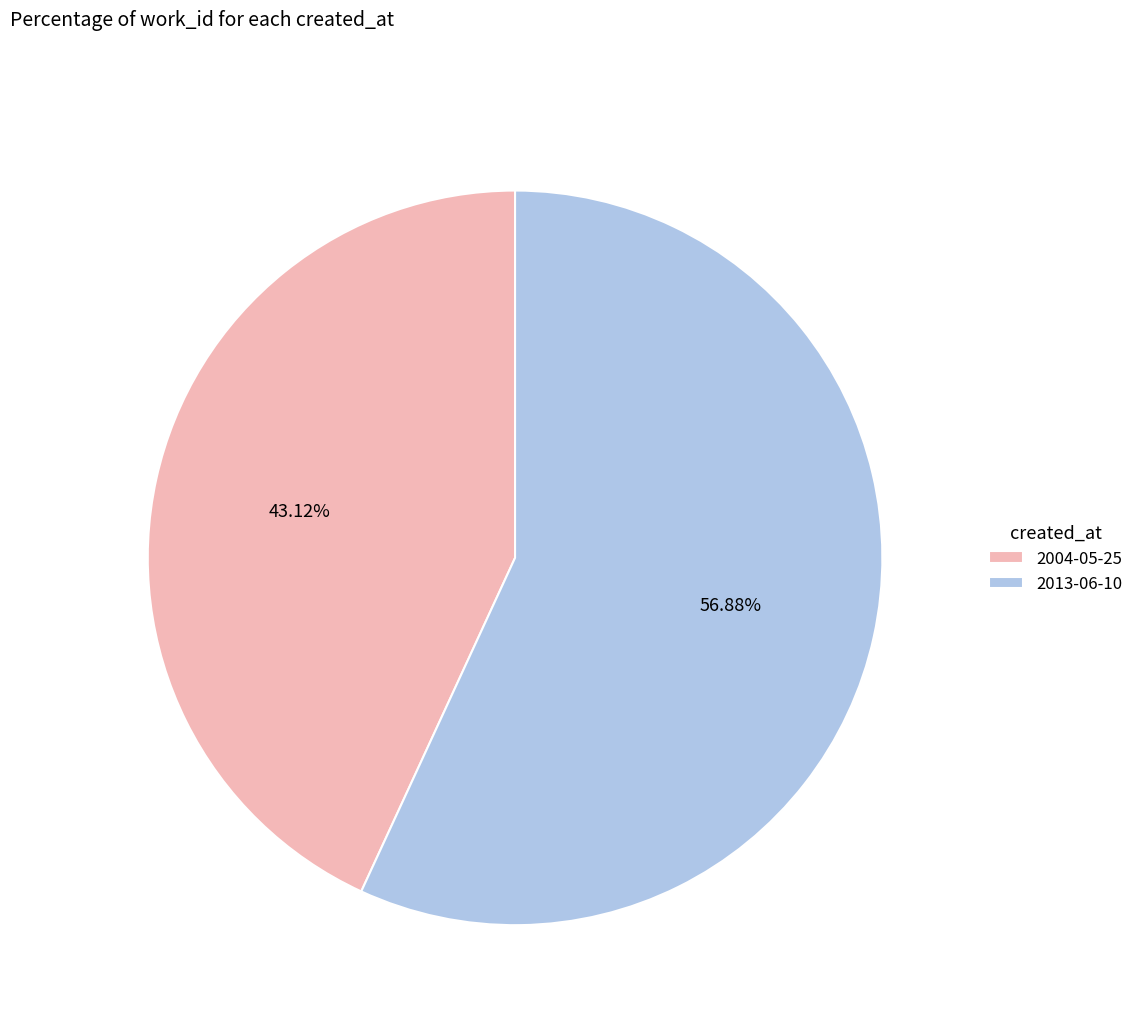

Between 2013-06-10 and 2004-05-25, which is larger?

2013-06-10